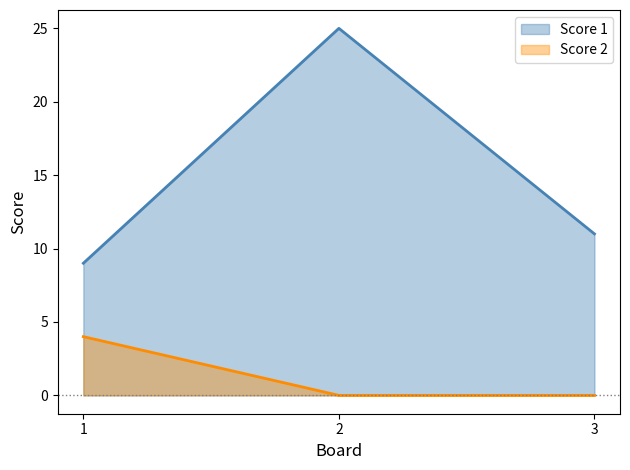

The Score 1 series shows 19 at 3. True or false?

False